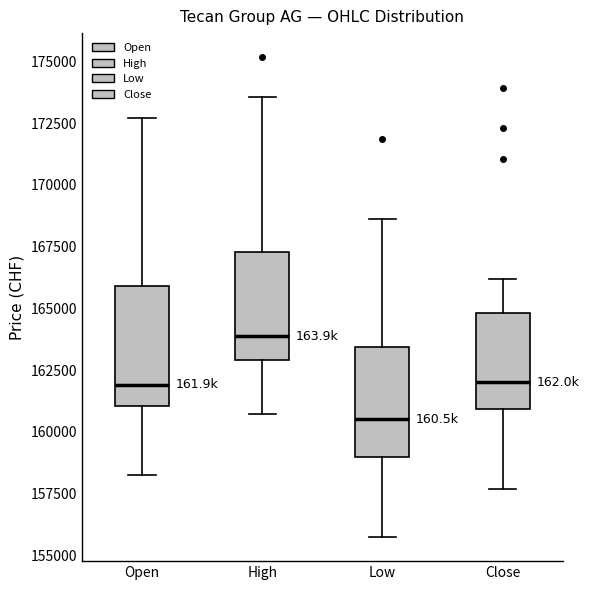

Reading left to right, transcribe this box plot: for each box, give where its median line is, the range the box spans, and where its two whiskers end, as read against the y-axis. The values are not printed on the chart, so give them approximately, as read against the axis.

Open: median 162000, box 161000 to 166000, whiskers 158000 to 172500
High: median 164000, box 163000 to 167500, whiskers 160500 to 173500
Low: median 160500, box 159000 to 163500, whiskers 155500 to 168500
Close: median 162000, box 161000 to 165000, whiskers 157500 to 166000